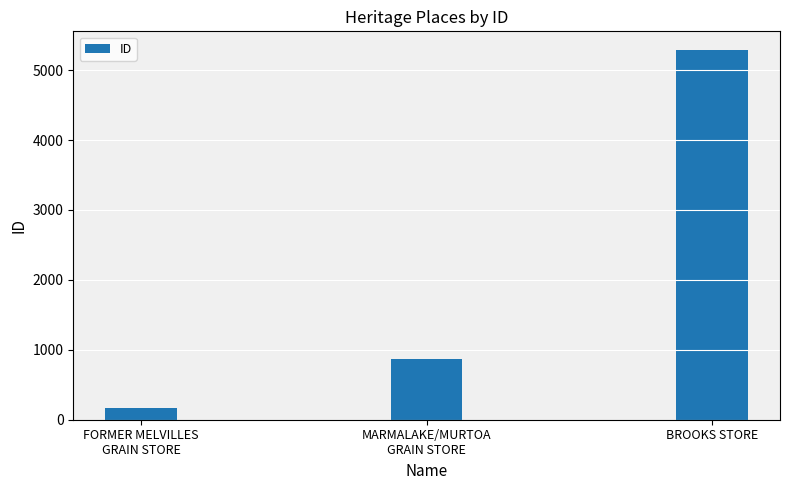

At which category does the chart reach its peak across all series?

BROOKS STORE